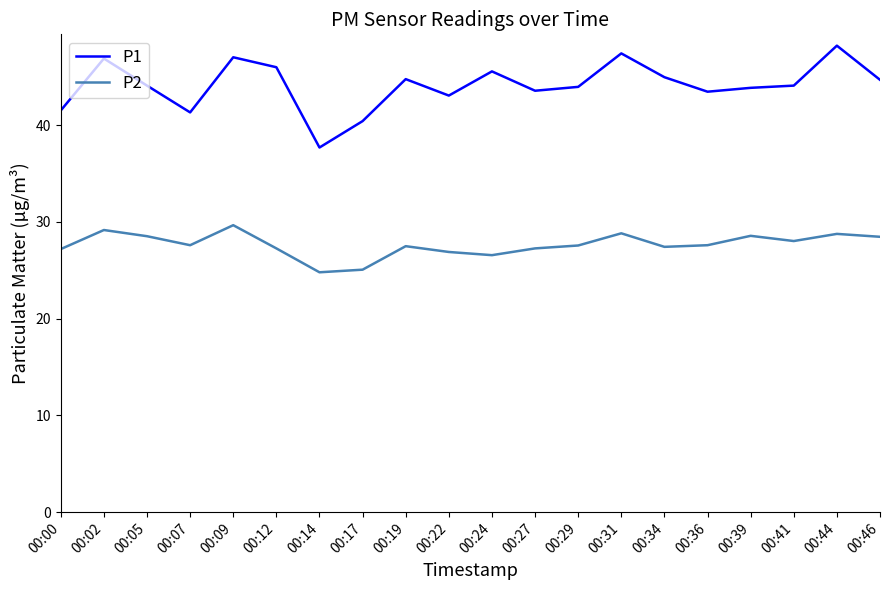

What is the highest value of the P1 series?

48.2